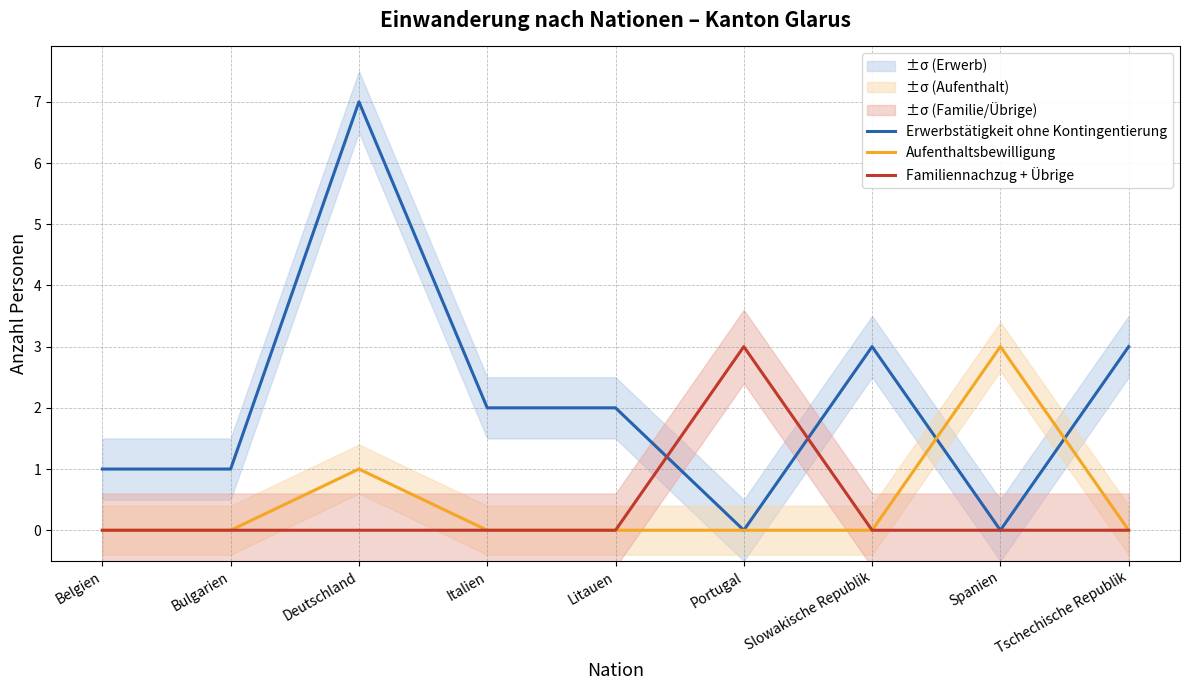

Reading left to right, list all the values displayed in this chart.

Erwerbstätigkeit ohne Kontingentierung: Belgien=1	Bulgarien=1	Deutschland=7	Italien=2	Litauen=2	Portugal=0	Slowakische Republik=3	Spanien=0	Tschechische Republik=3
Aufenthaltsbewilligung: Belgien=0	Bulgarien=0	Deutschland=1	Italien=0	Litauen=0	Portugal=0	Slowakische Republik=0	Spanien=3	Tschechische Republik=0
Familiennachzug + Übrige: Belgien=0	Bulgarien=0	Deutschland=0	Italien=0	Litauen=0	Portugal=3	Slowakische Republik=0	Spanien=0	Tschechische Republik=0